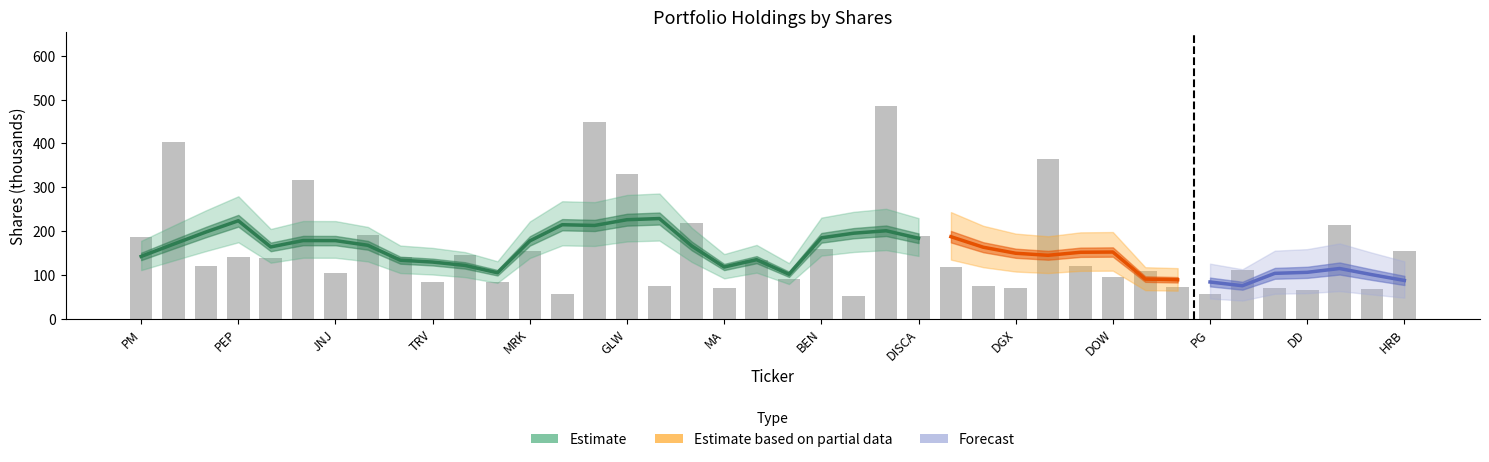

How many bars are there in total?

40